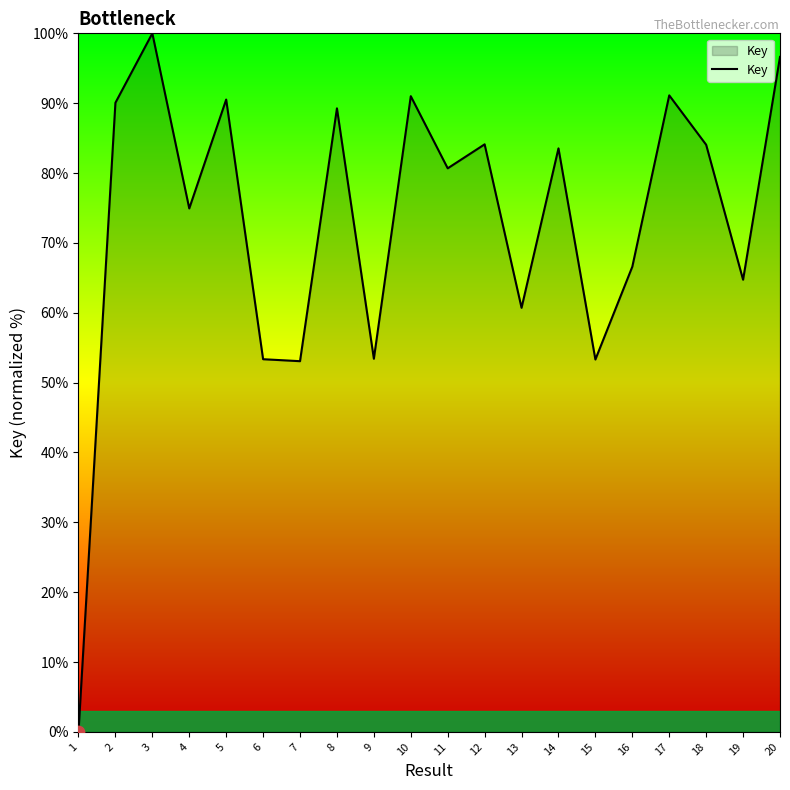

What is the change in value from 11 to 19?

-15.9